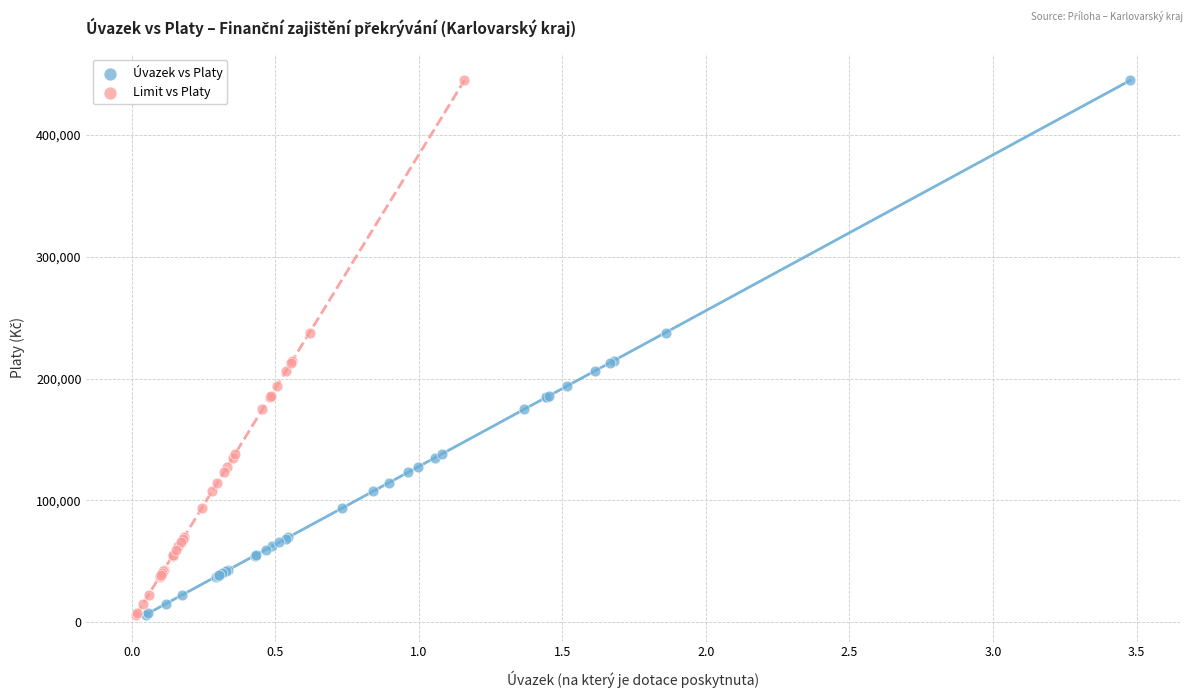

What are all the series names shown in the legend?

Úvazek vs Platy, Limit vs Platy